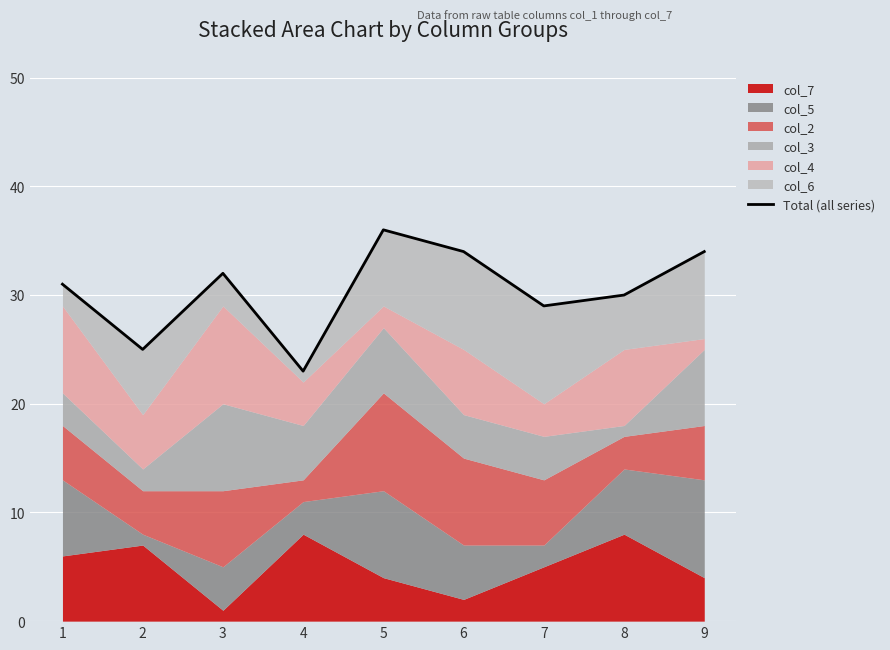

At which category does the chart reach its peak across all series?

5